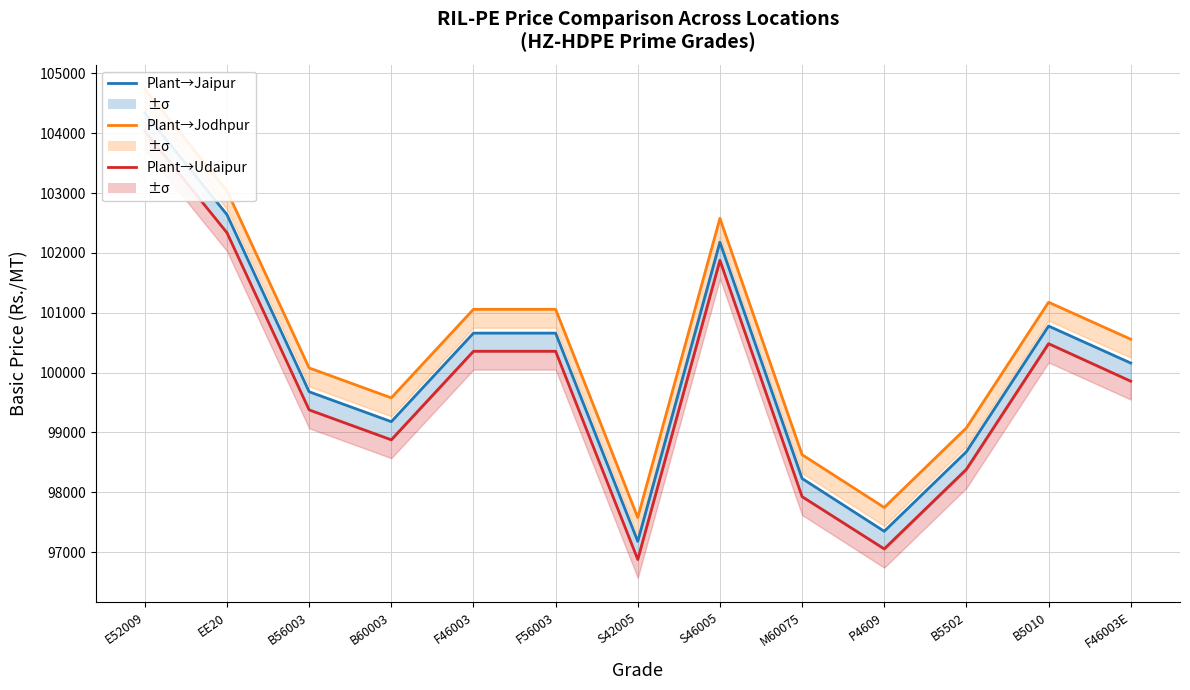

List the series in order of their overall mean, lowest first.

Plant→Udaipur, Plant→Jaipur, Plant→Jodhpur